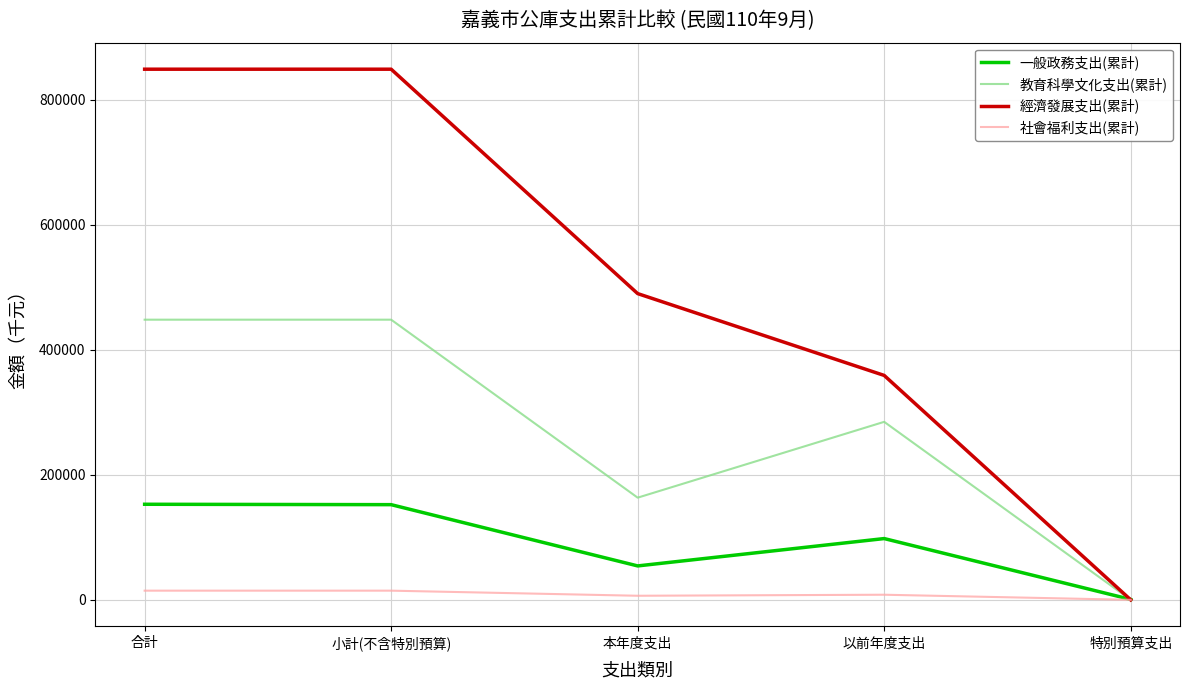

What is the difference between the highest and lowest values at 合計?

834553